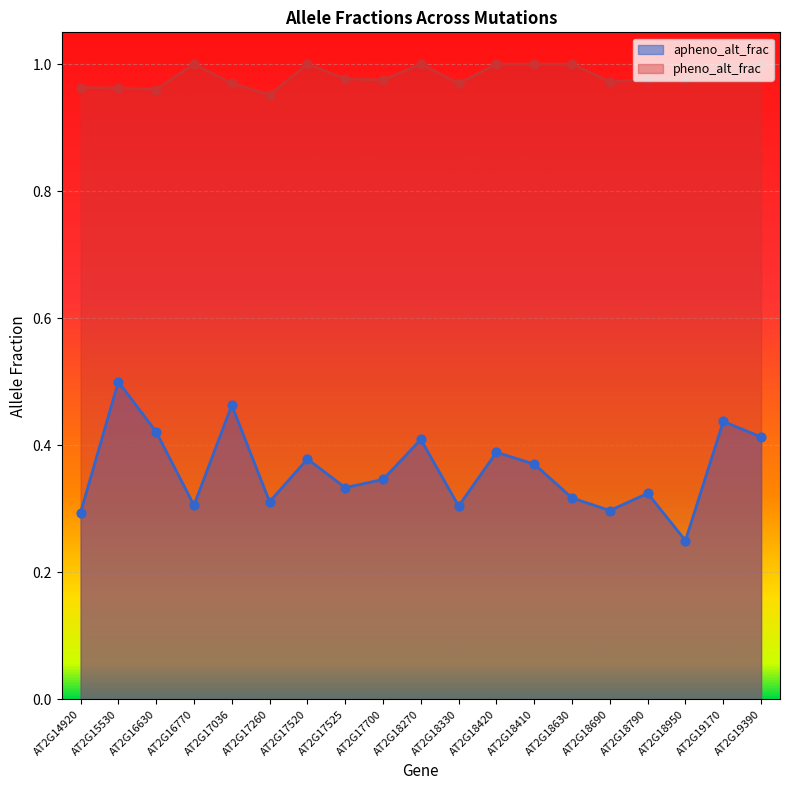

Which series has the largest total across all categories?

pheno_alt_frac